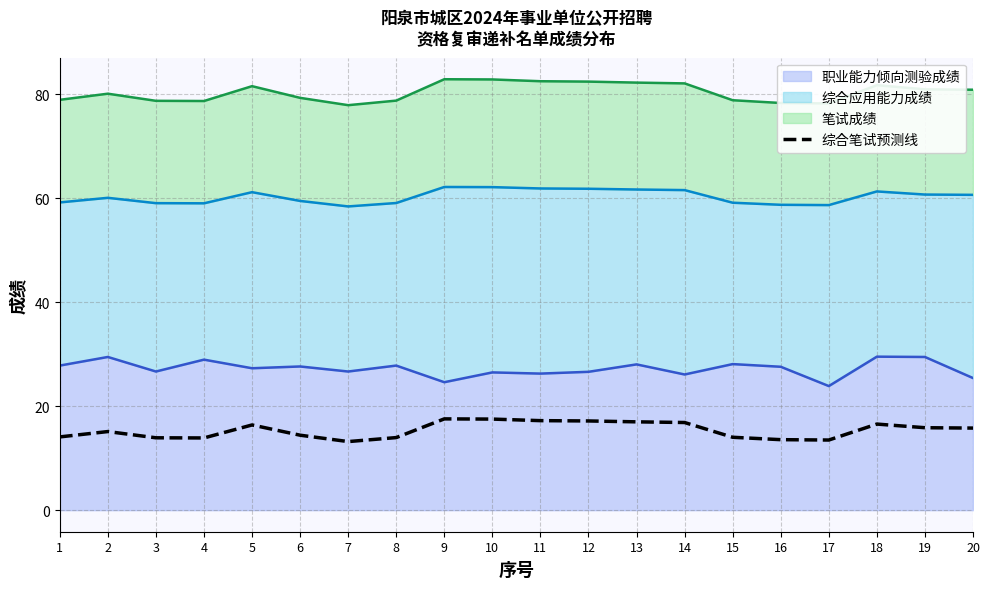

Which label corresponds to the smallest value in the chart?

7